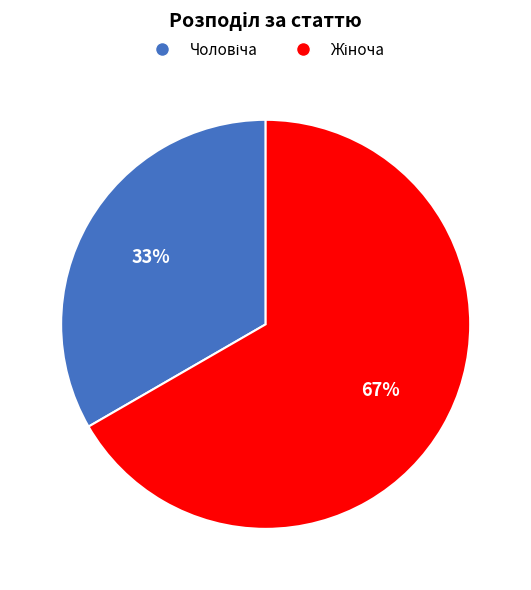

To the nearest percent, what is the average slice percentage?

50%